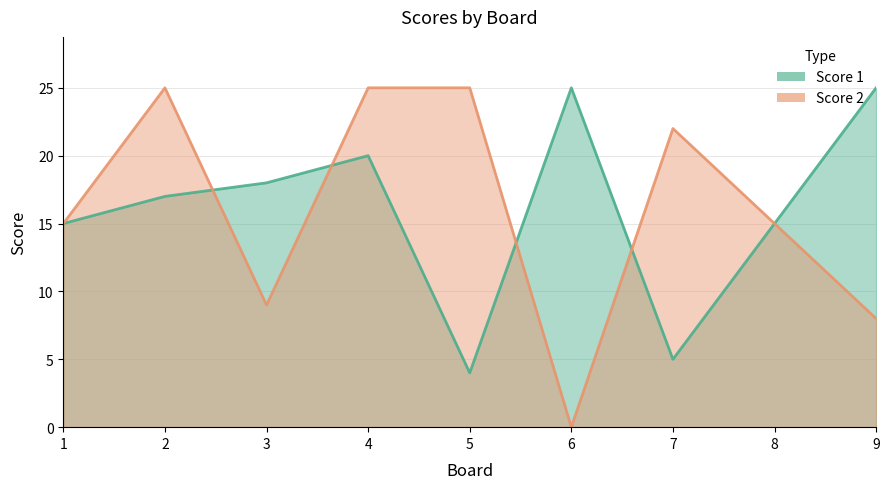

Where is Score 1 nearest to the value 14?

1